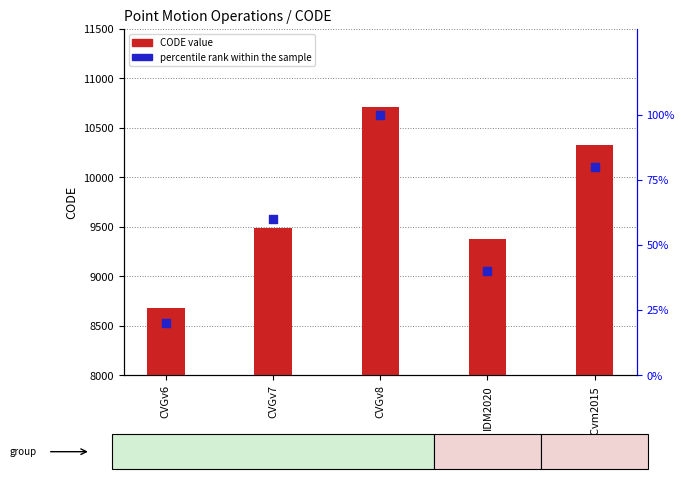

Which series reaches the maximum Y coordinate?

CODE value